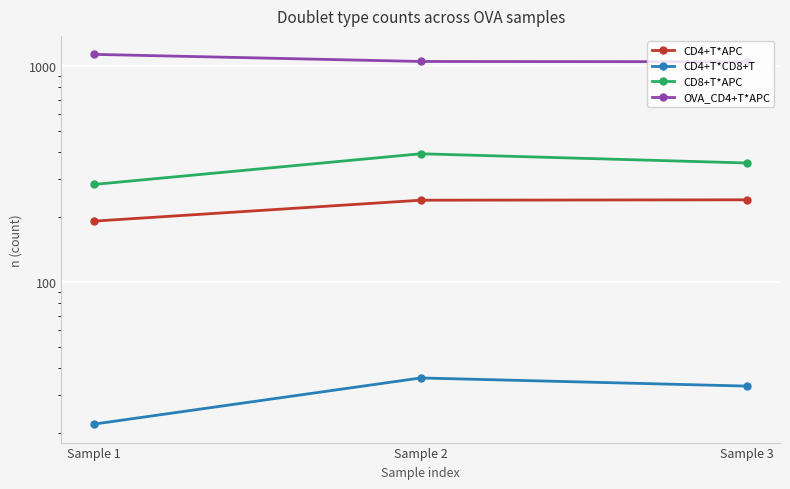

Does the chart display data point markers on the line(s)?

Yes